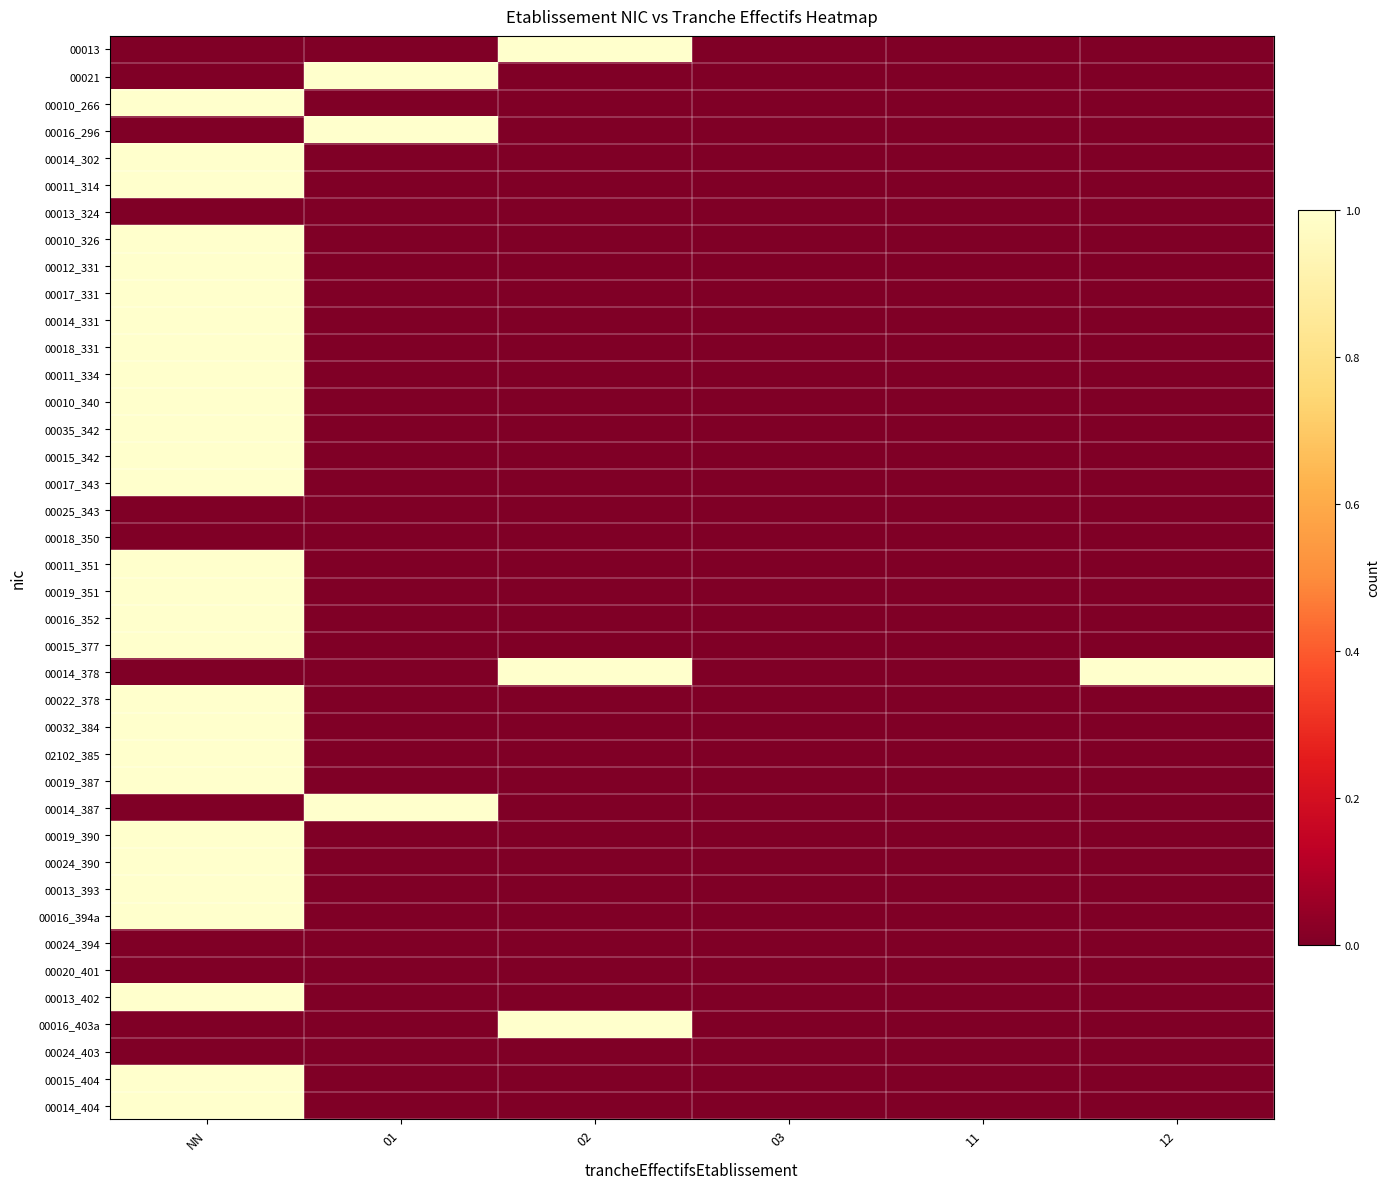

Rank the series at NN from lowest to highest value.

00013, 00021, 00016_296, 00013_324, 00025_343, 00018_350, 00014_378, 00014_387, 00024_394, 00020_401, 00016_403a, 00024_403, 00010_266, 00014_302, 00011_314, 00010_326, 00012_331, 00017_331, 00014_331, 00018_331, 00011_334, 00010_340, 00035_342, 00015_342, 00017_343, 00011_351, 00019_351, 00016_352, 00015_377, 00022_378, 00032_384, 02102_385, 00019_387, 00019_390, 00024_390, 00013_393, 00016_394a, 00013_402, 00015_404, 00014_404